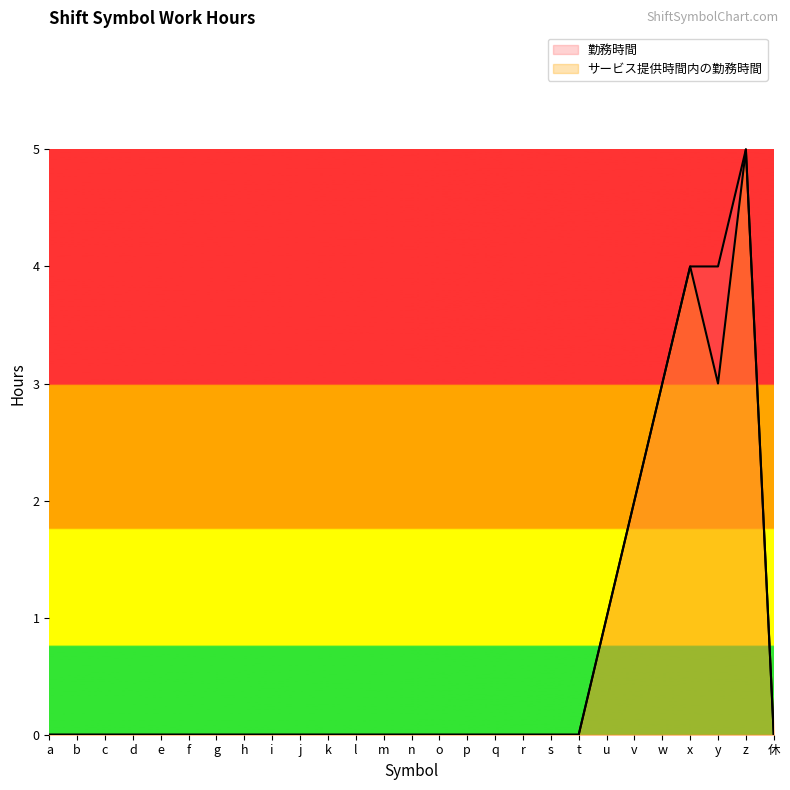

What are all the series names shown in the legend?

勤務時間, サービス提供時間内の勤務時間